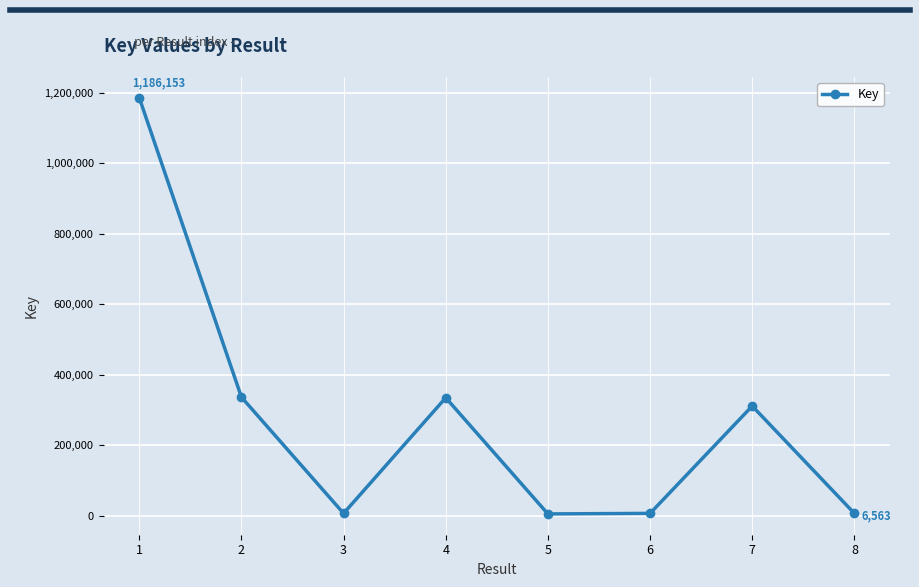

What is the change in value from 1 to 7?

-874852